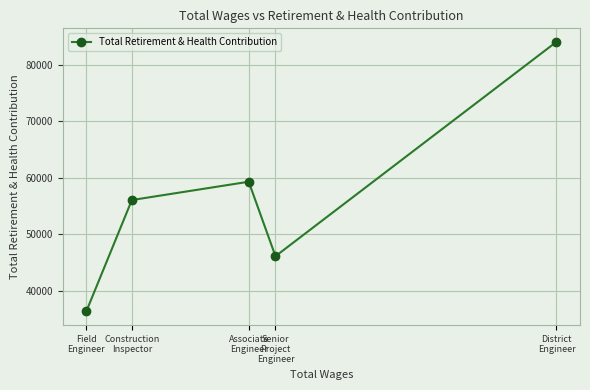

What is the minimum value shown in the chart?

36405